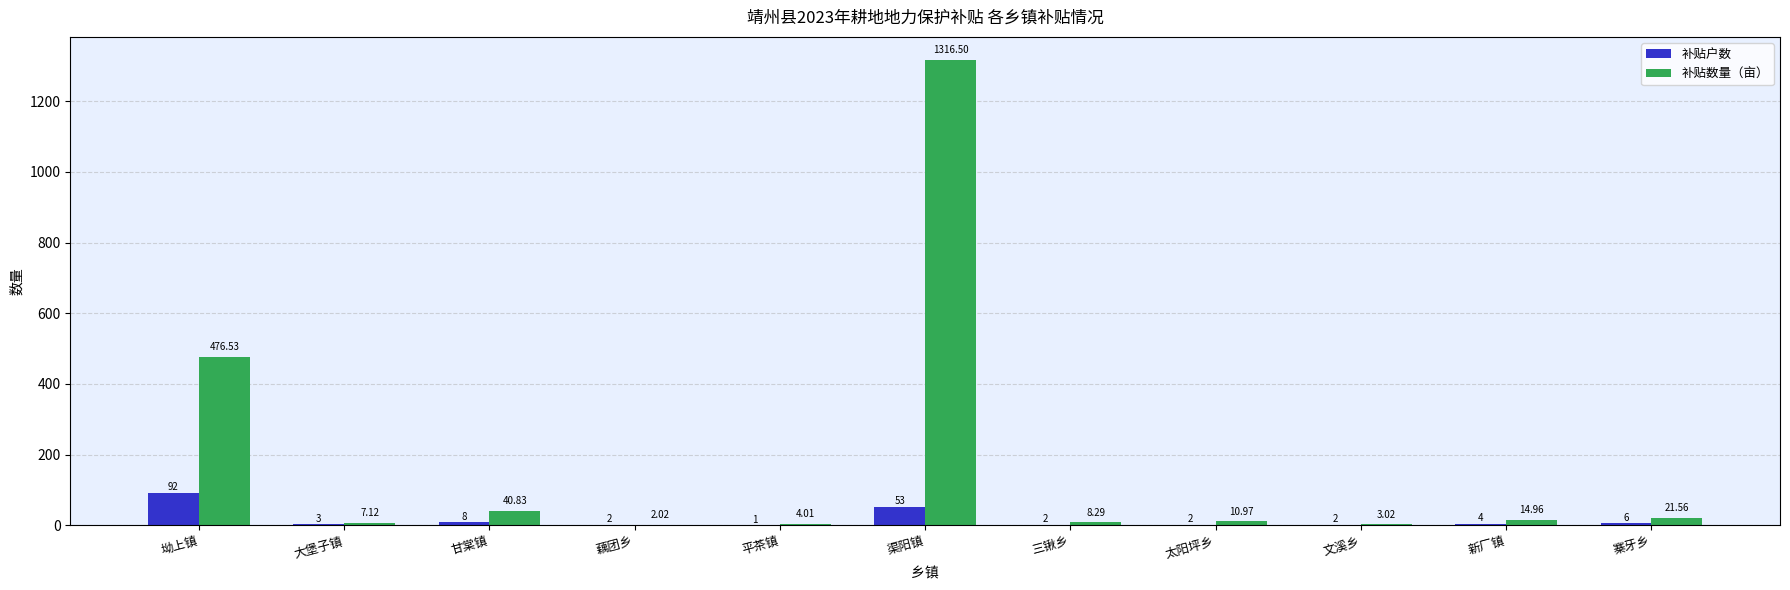

What is the total value across all series at 新厂镇?

19.0